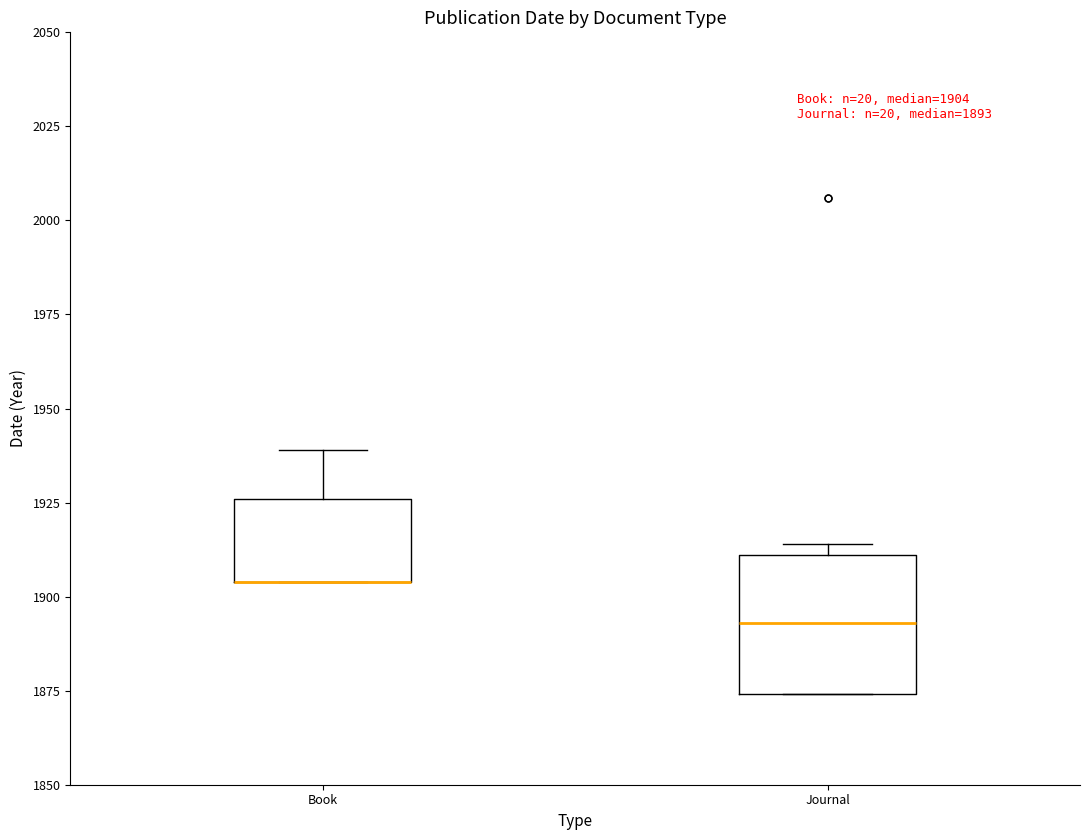

Comparing the boxes themselves (not the whiskers), which one is the tallest?

Journal